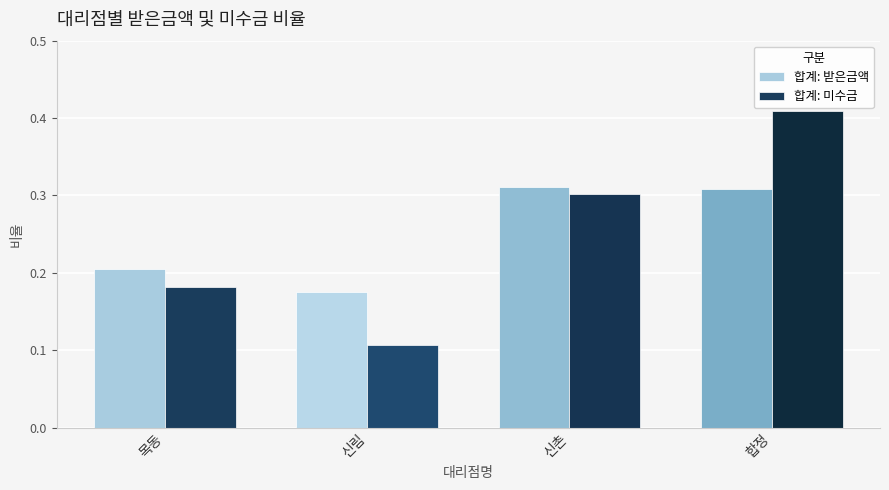

The value of 합계: 받은금액 at 합정 is 0.3. True or false?

True